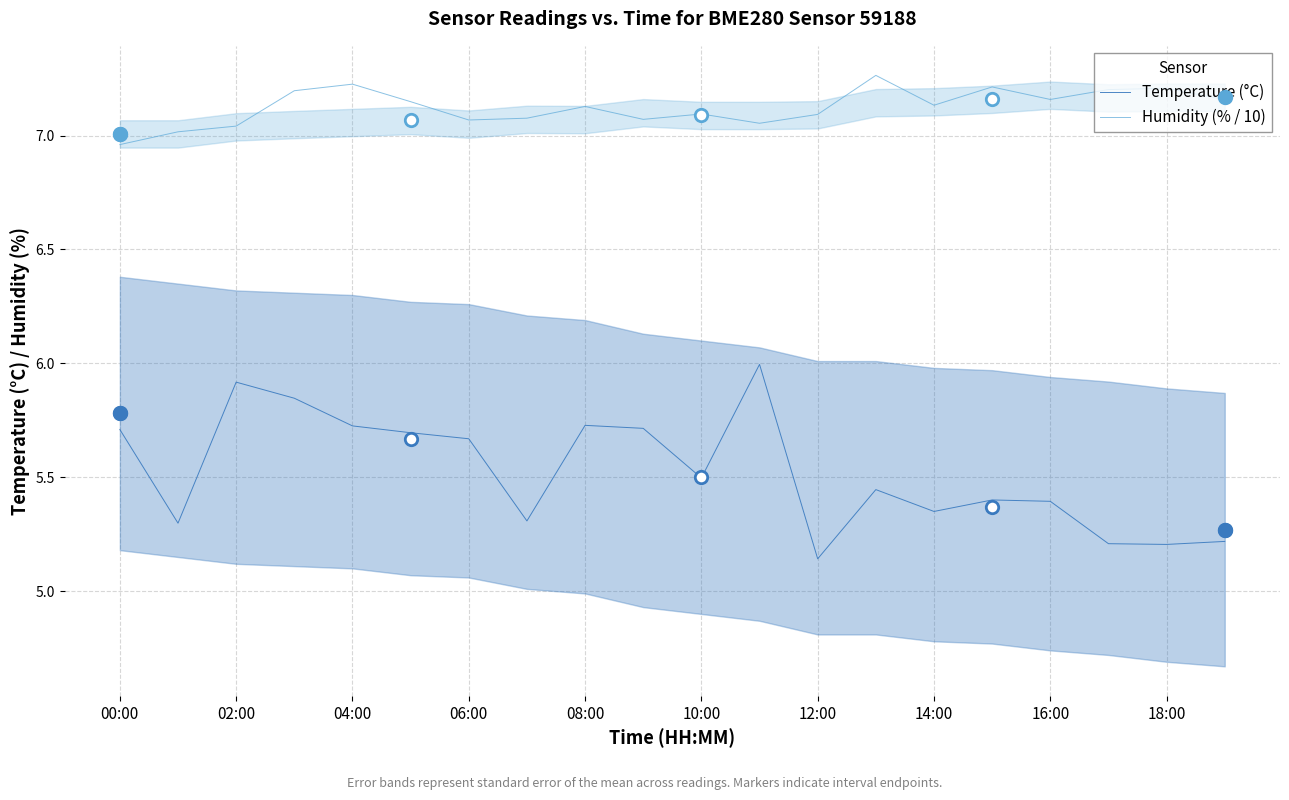

Which series has the largest total across all categories?

Humidity (% / 10)